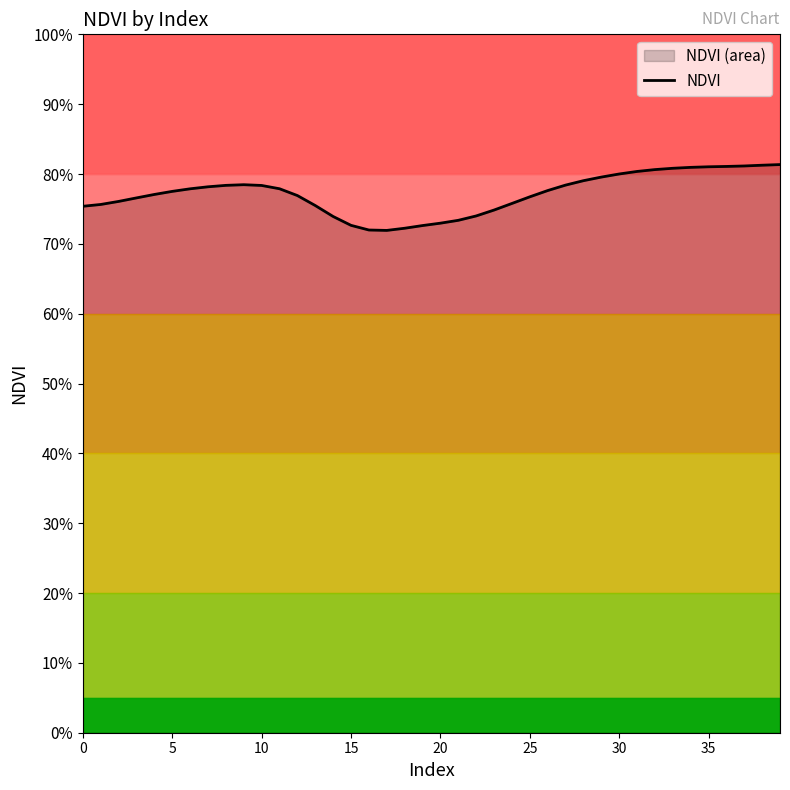

How many points are higher than both their immediate neighbors (excluding endpoints)?

1